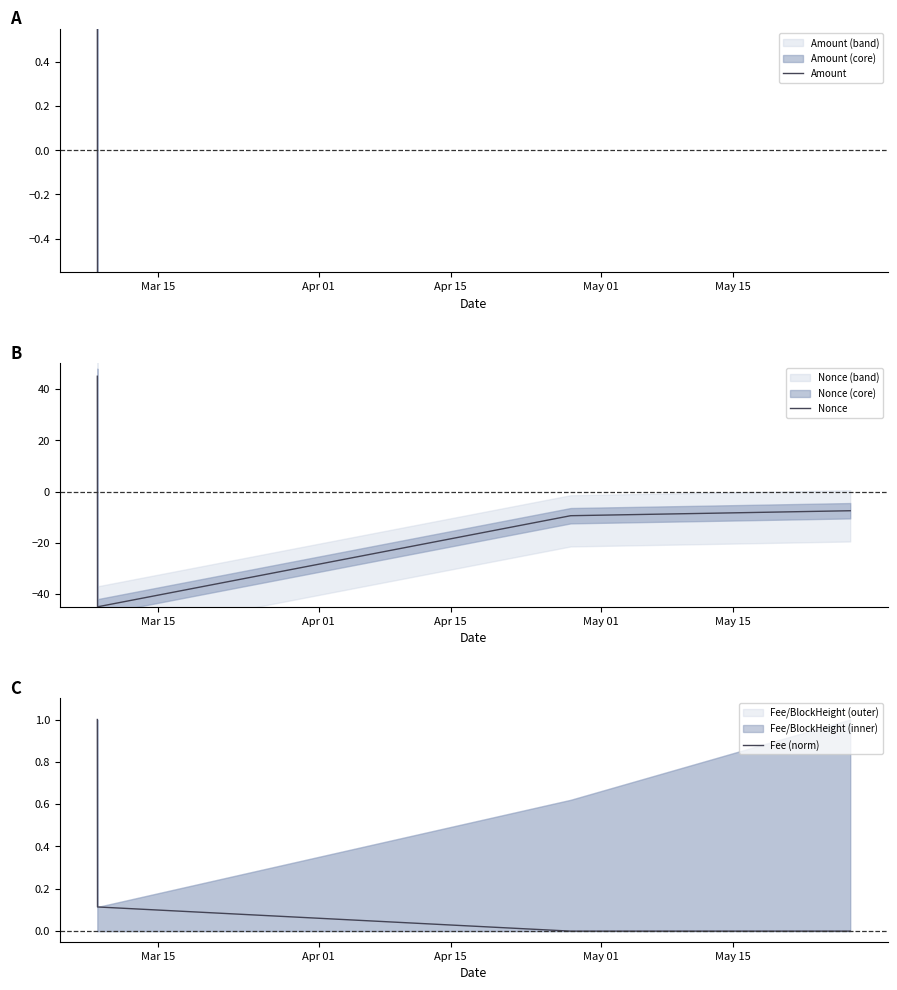

What is the value of the Fee (norm) point at the 2nd from the left?

0.1